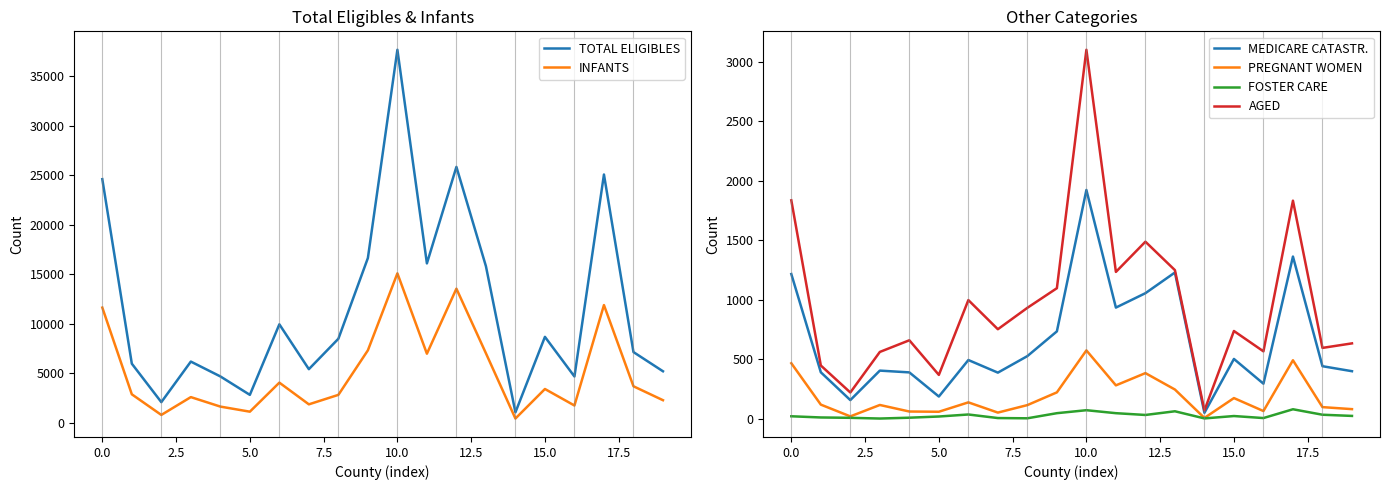

What is the minimum value for TOTAL ELIGIBLES?

1043